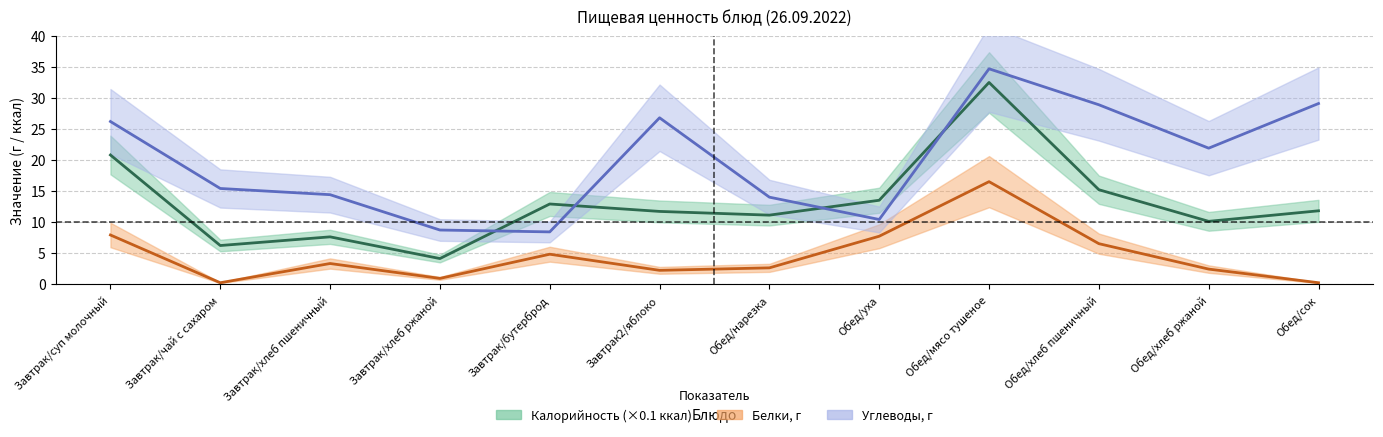

List the series in order of their overall mean, lowest first.

Белки, Калорийность, Углеводы